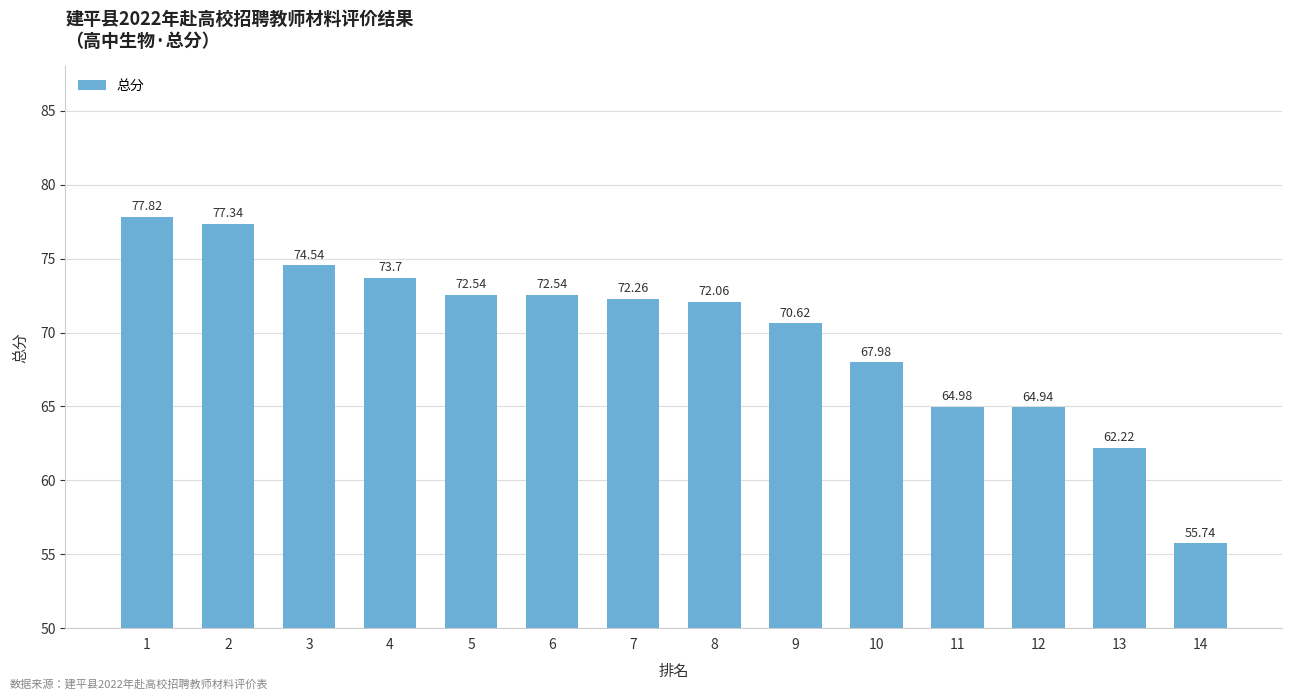

Read the value at 5.

72.5